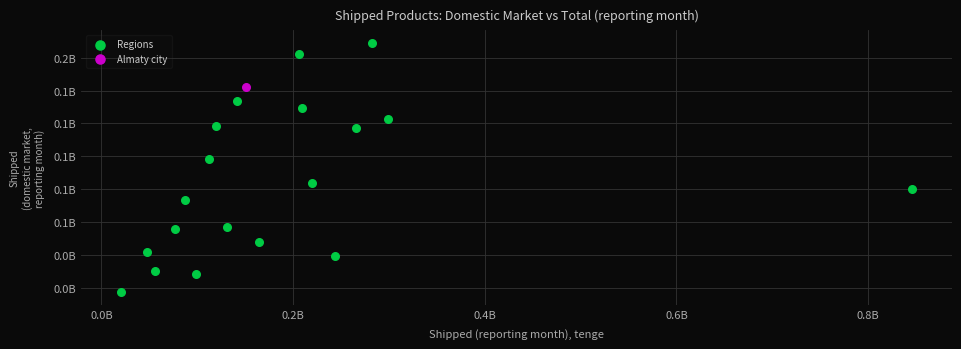

What are all the series names shown in the legend?

Regions, Almaty city